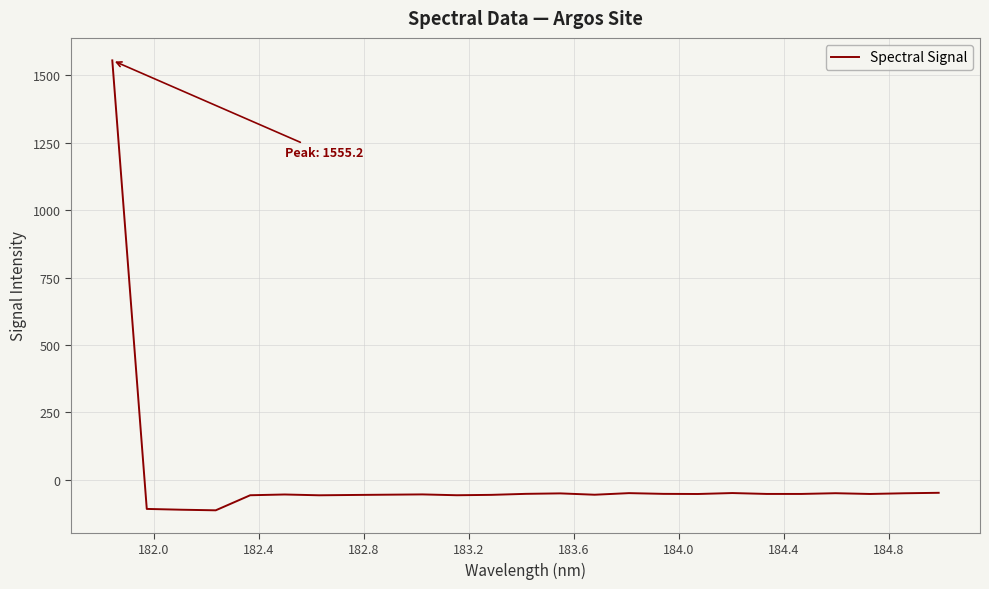

What is the difference between the maximum and minimum values?

1668.4